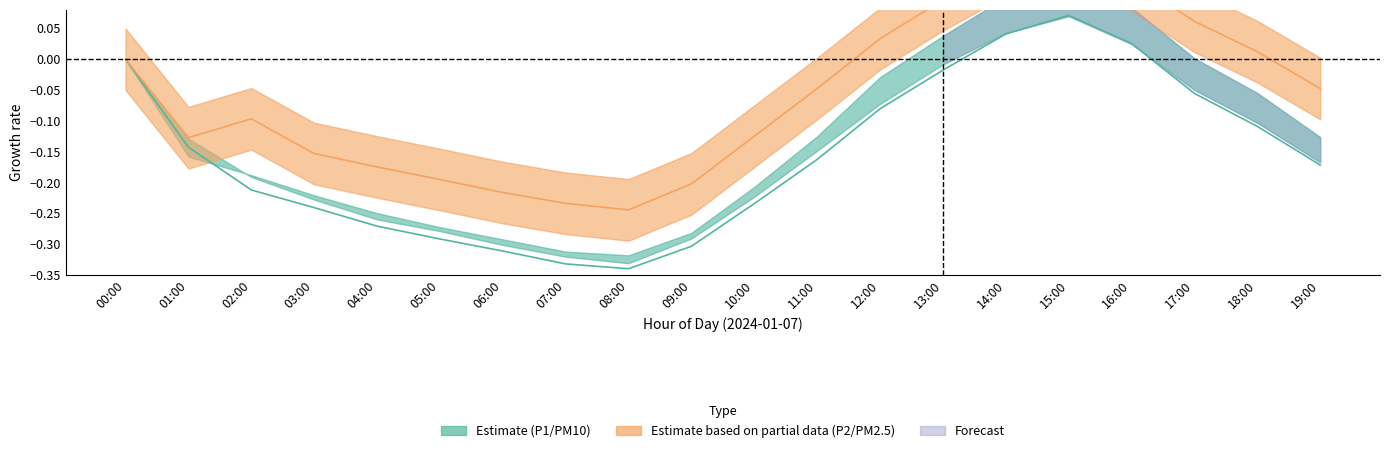

List the series in order of their peak value, highest first.

P2, P1